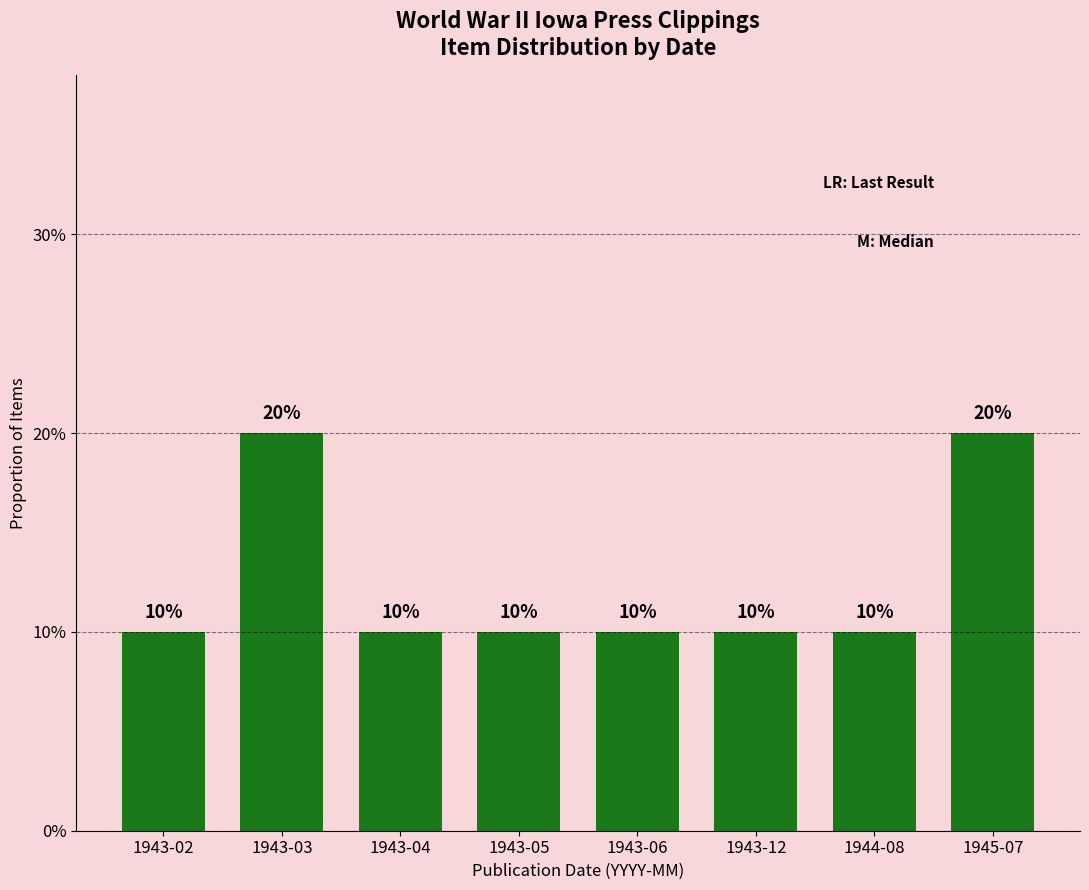

What position from the right is 1943-06?

4